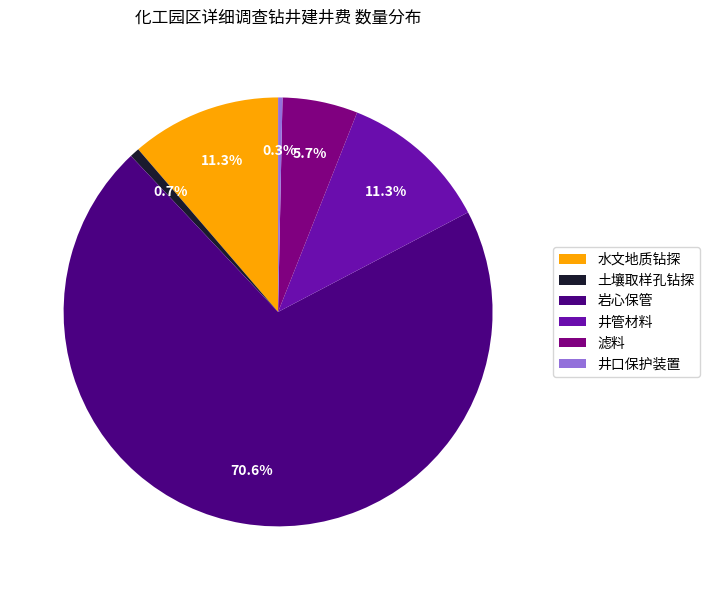

The 井管材料 slice represents 11% of the pie. True or false?

True